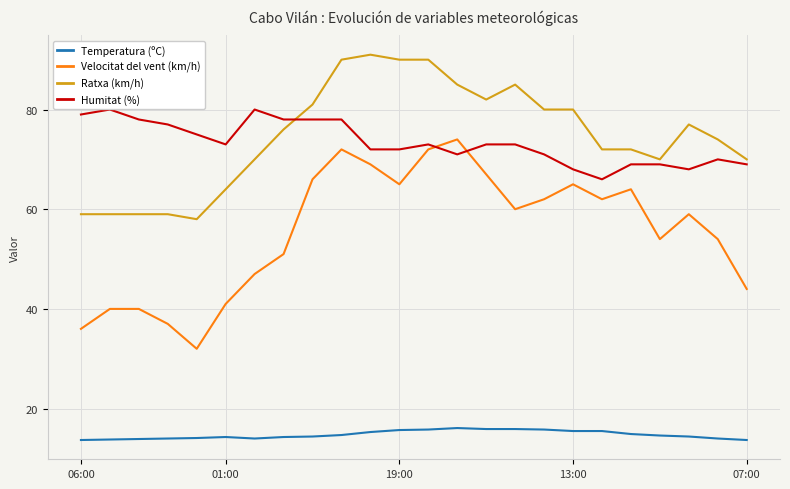

What is the difference between the maximum and minimum values in the Ratxa (km/h) series?

33.0